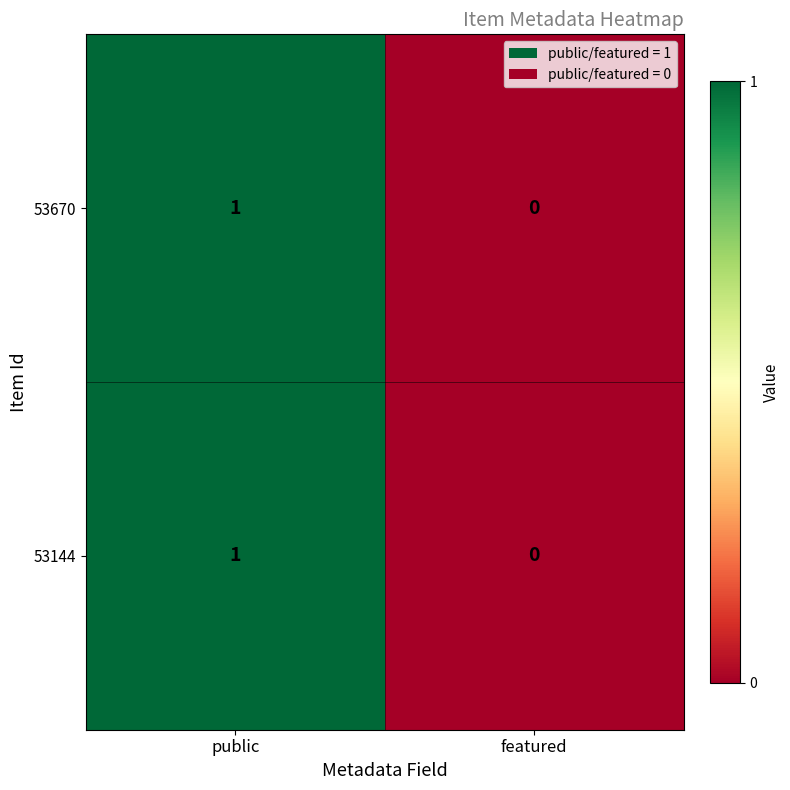

Is it true that 53670 equals 2 at public?

False